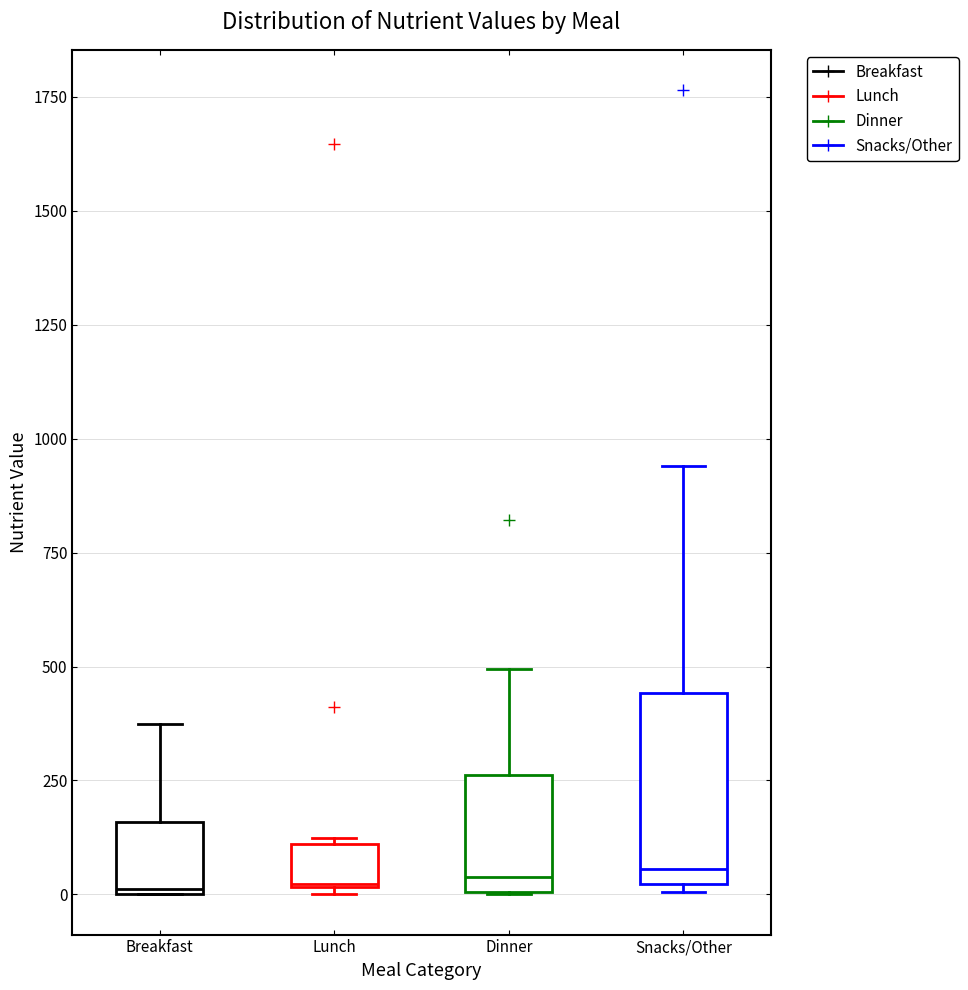

Reading left to right, transcribe this box plot: for each box, give where its median line is, the range the box spans, and where its two whiskers end, as read against the y-axis. The values are not printed on the chart, so give them approximately, as read against the axis.

Breakfast: median 0, box 0 to 150, whiskers 0 to 350
Lunch: median 0, box 0 to 100, whiskers 0 to 100
Dinner: median 50, box 0 to 250, whiskers 0 to 500
Snacks/Other: median 50, box 0 to 450, whiskers 0 (just below the box's lower edge) to 950